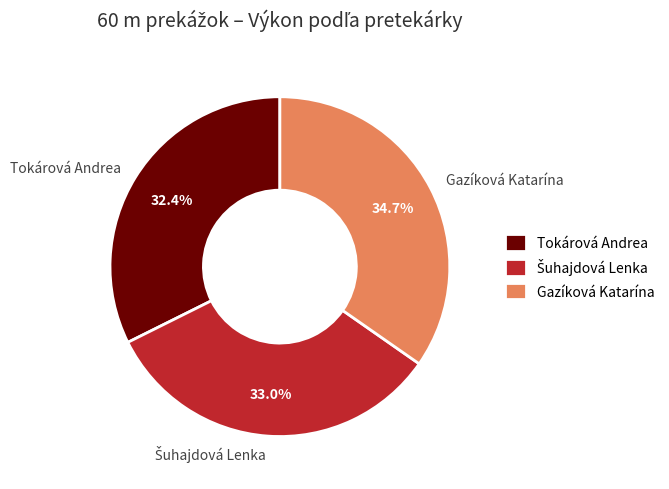

Which category has the biggest portion of the pie?

Gazíková Katarína